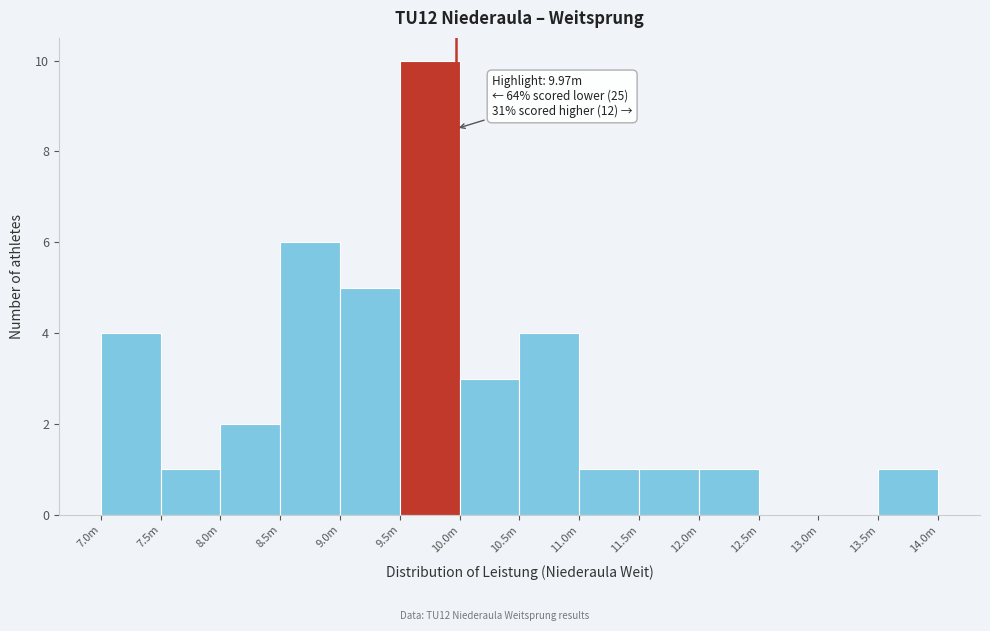

Reading right to left, extract all data points from this chart.

13.5m=1	13.0m=0	12.5m=0	12.0m=1	11.5m=1	11.0m=1	10.5m=4	10.0m=3	9.5m=10	9.0m=5	8.5m=6	8.0m=2	7.5m=1	7.0m=4